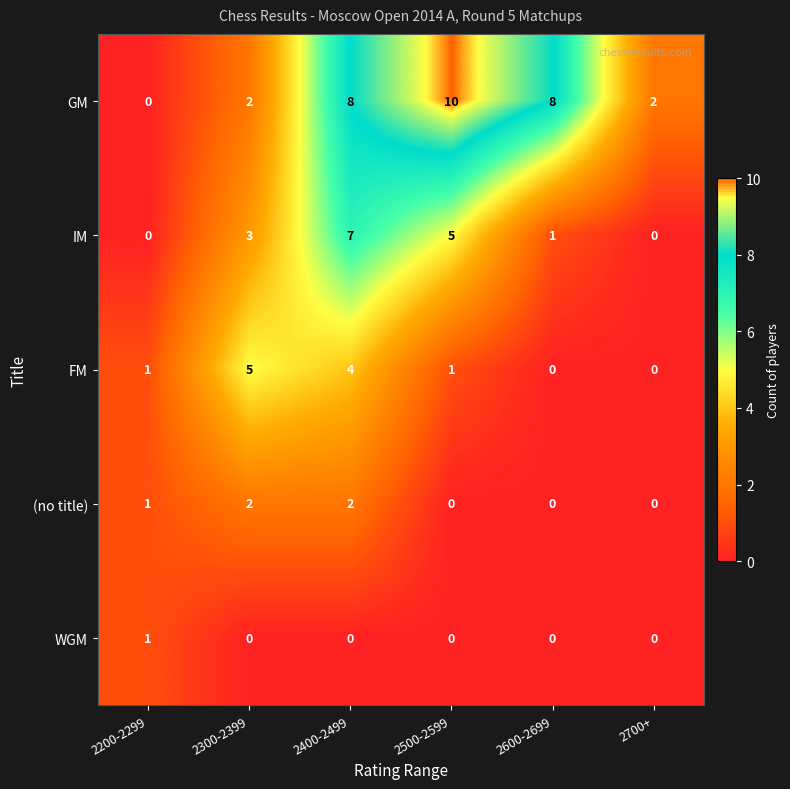

What is the maximum value shown in the chart?

10